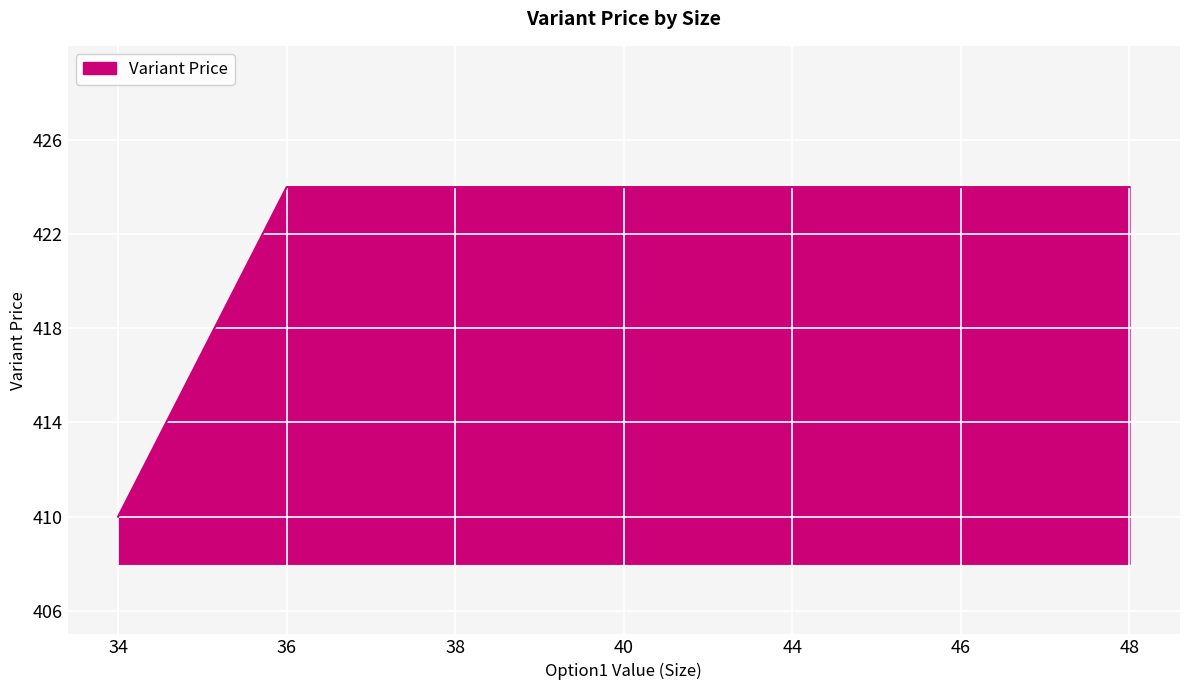

Count the number of data series in this chart.

1